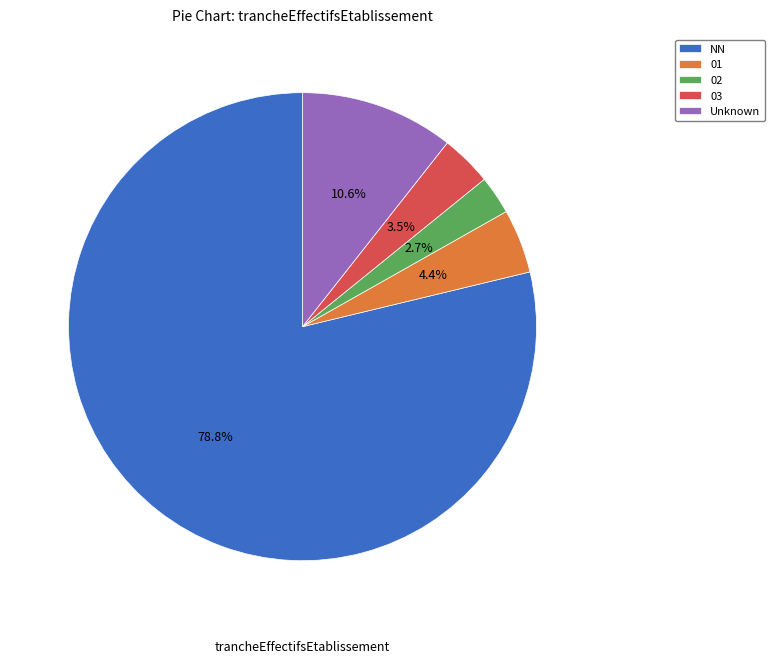

How many slices are in this pie chart?

5